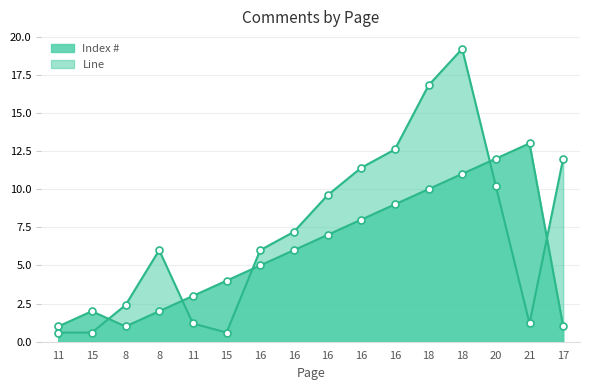

What is the label of the 1st point from the left?

11